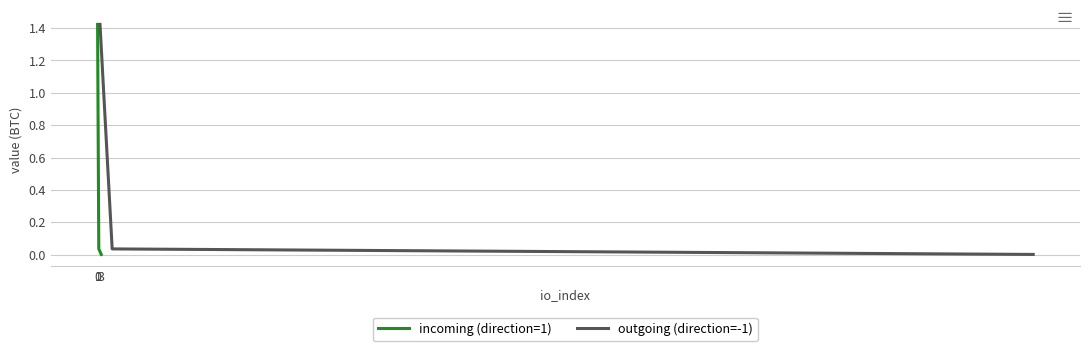

At 1, list the series in order from smallest to largest.

incoming (direction=1), outgoing (direction=-1)